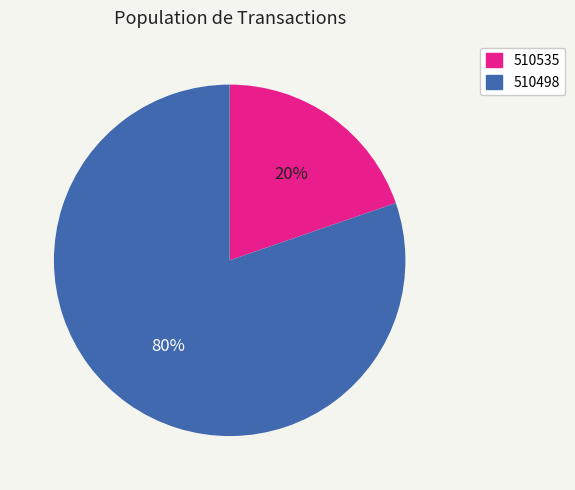

To the nearest percent, what percentage of the pie is 510498?

80%